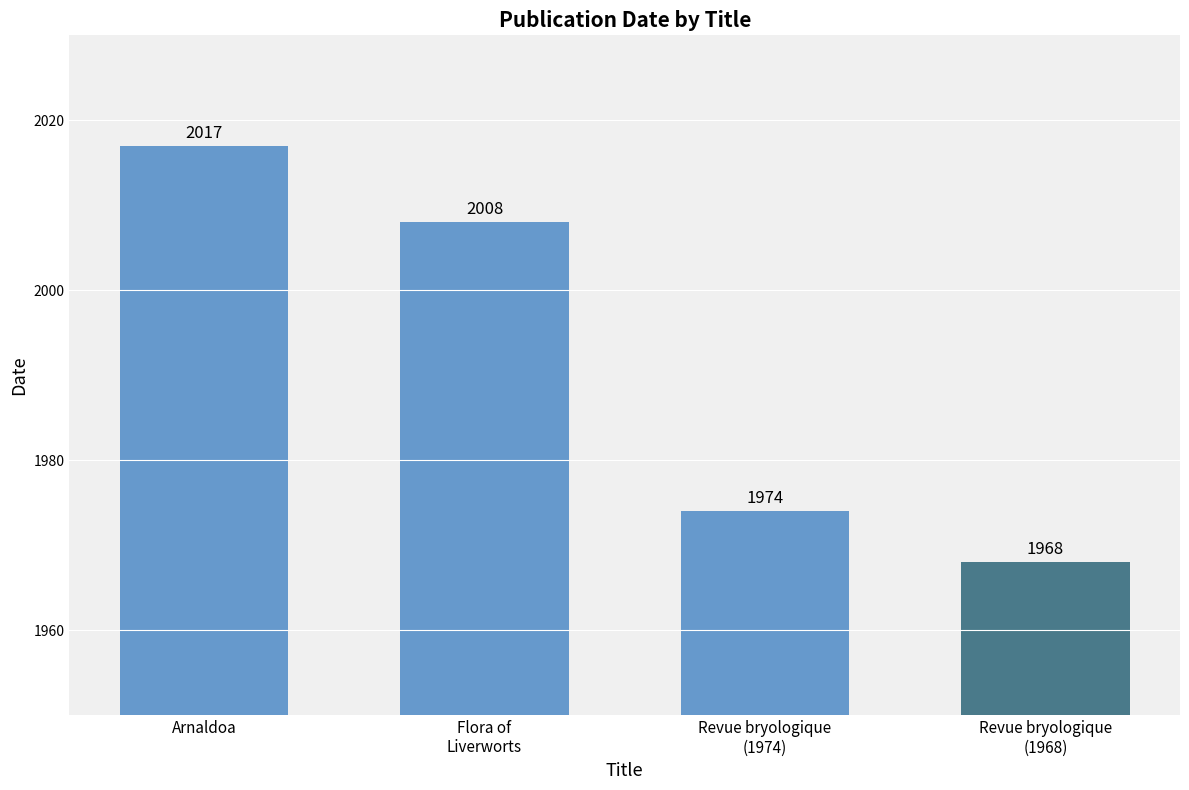

Where is the data nearest to the value 1992?

Flora of
Liverworts